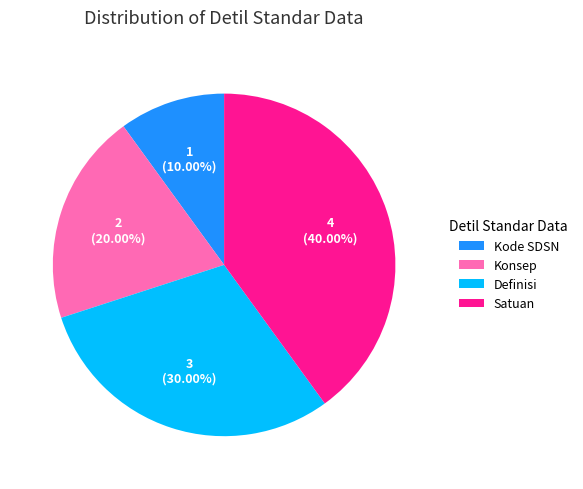

To the nearest percent, what portion does Konsep represent?

20%